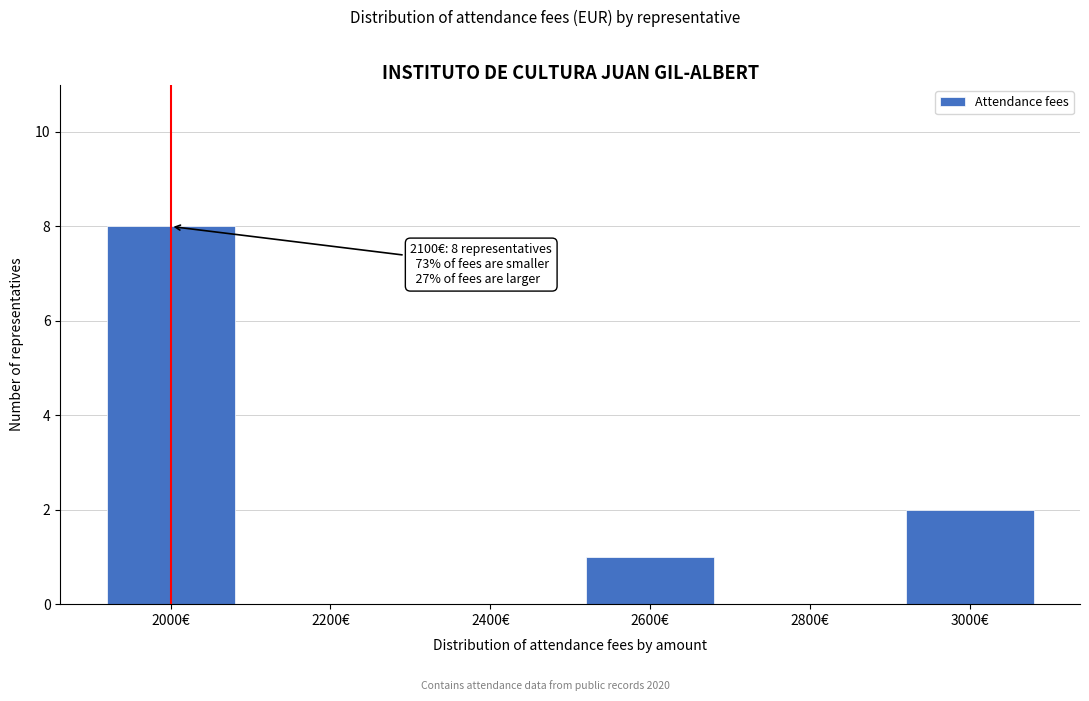

Reading left to right, what are all the values shown in this chart?

2000€=8	2200€=0	2400€=0	2600€=1	2800€=0	3000€=2